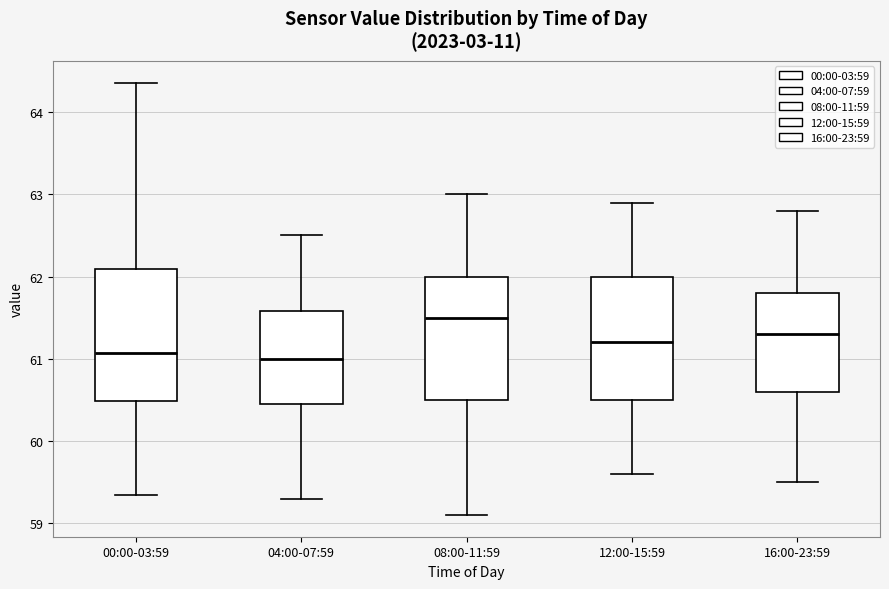

Which box is the tallest, from its lower edge to its upper edge?

00:00-03:59